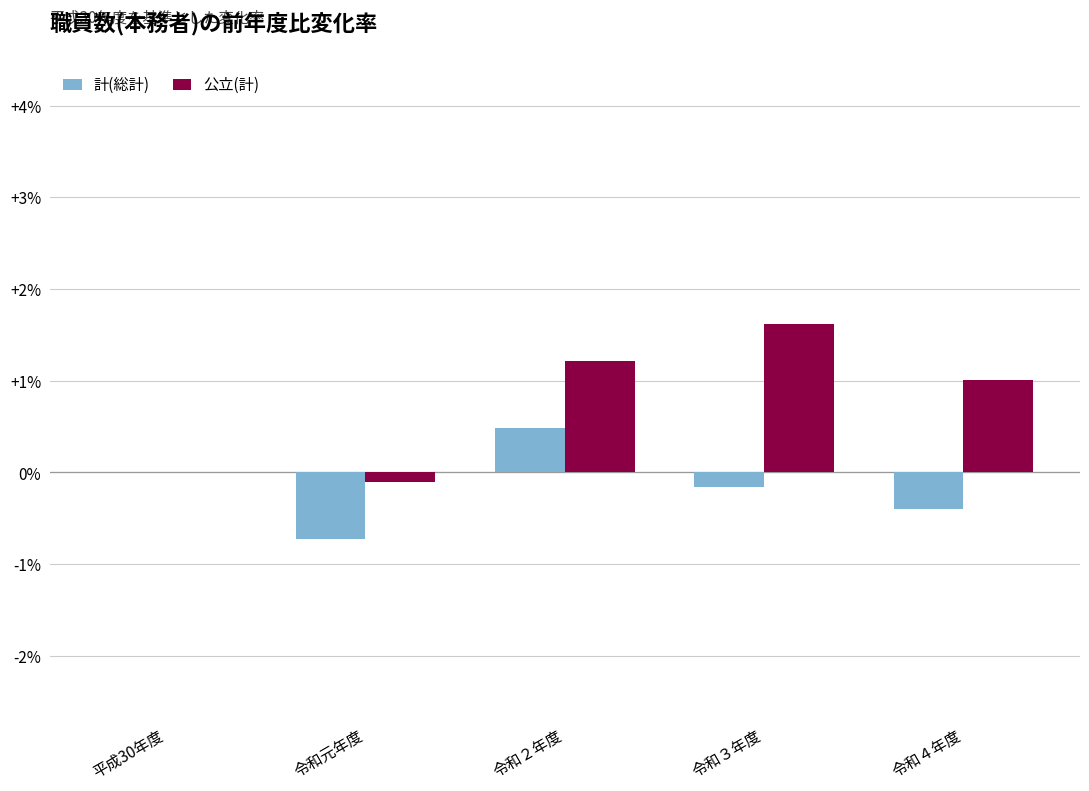

Reading right to left, what are all the values shown in this chart?

計(総計): -0.4	-0.2	0.5	-0.7	0.0
公立(計): 1.0	1.6	1.2	-0.1	0.0